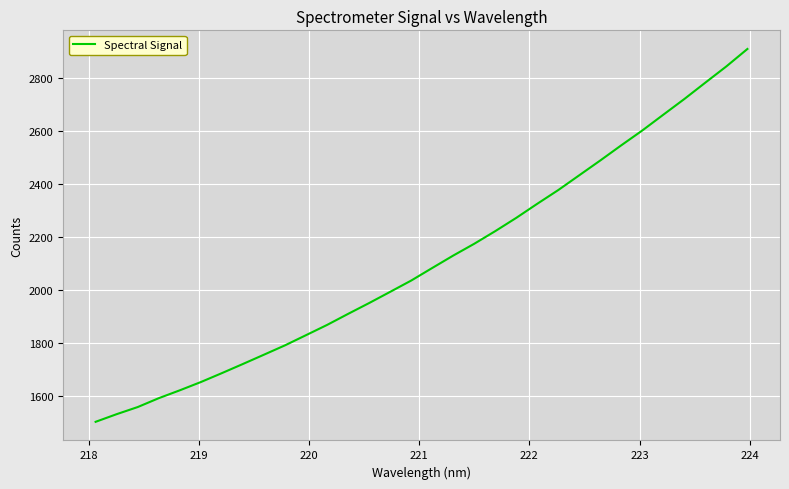

What is the minimum value shown in the chart?

1502.2